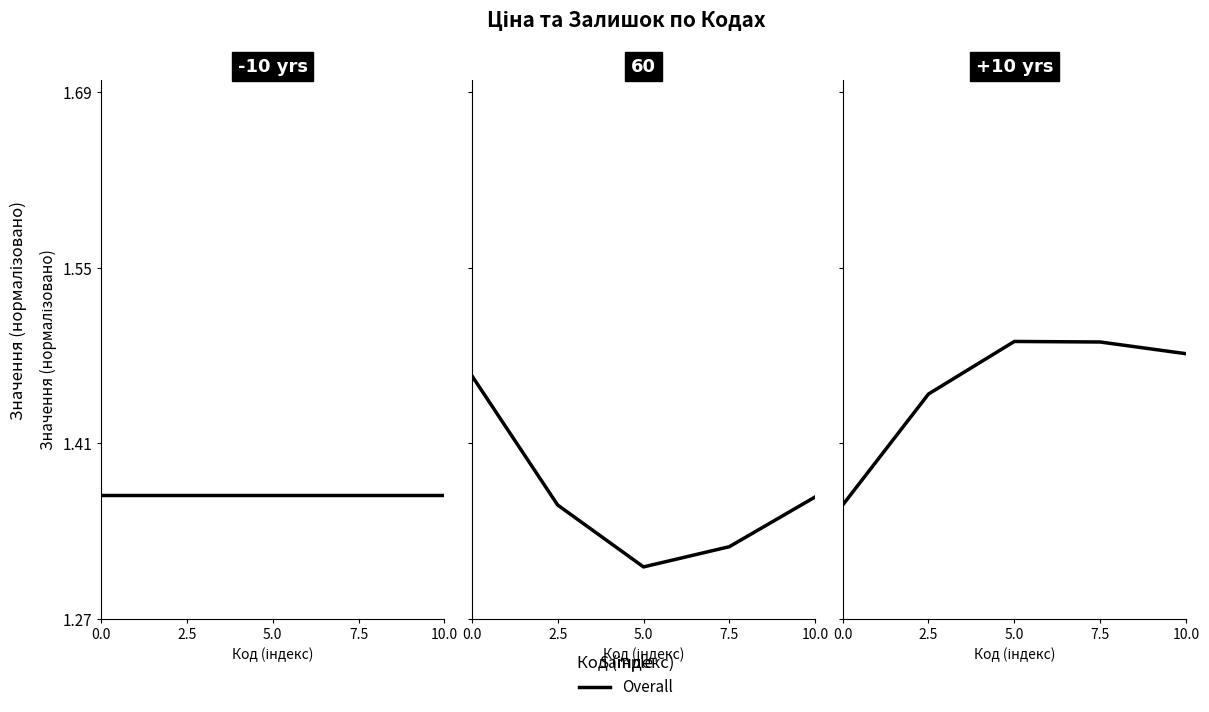

The chart shows a value of 2.3 at 5.0. True or false?

False